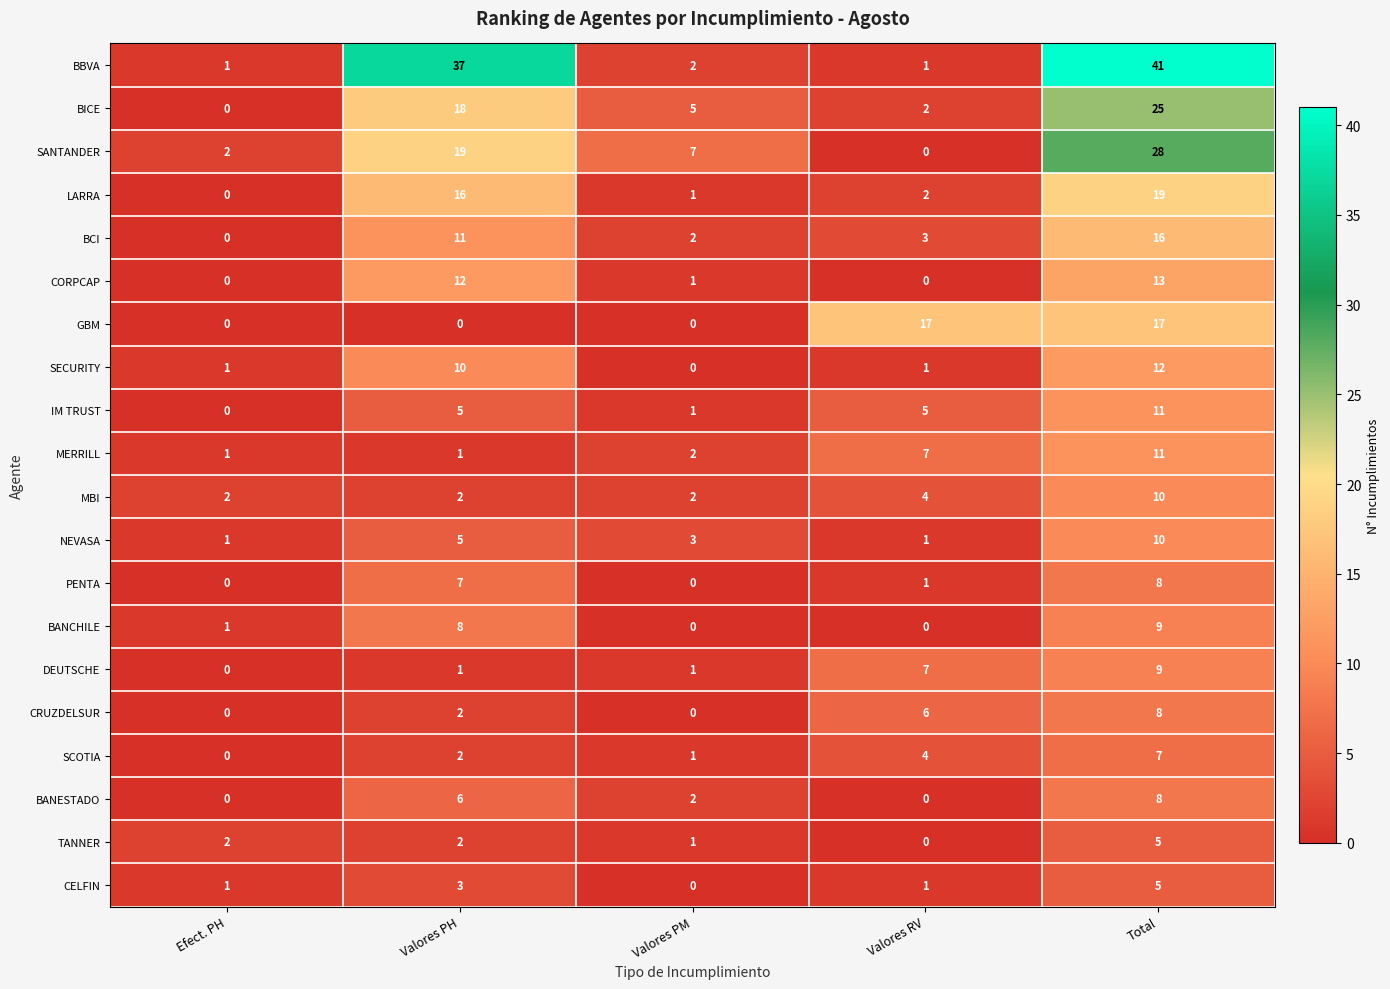

Count the number of categories in the chart.

5